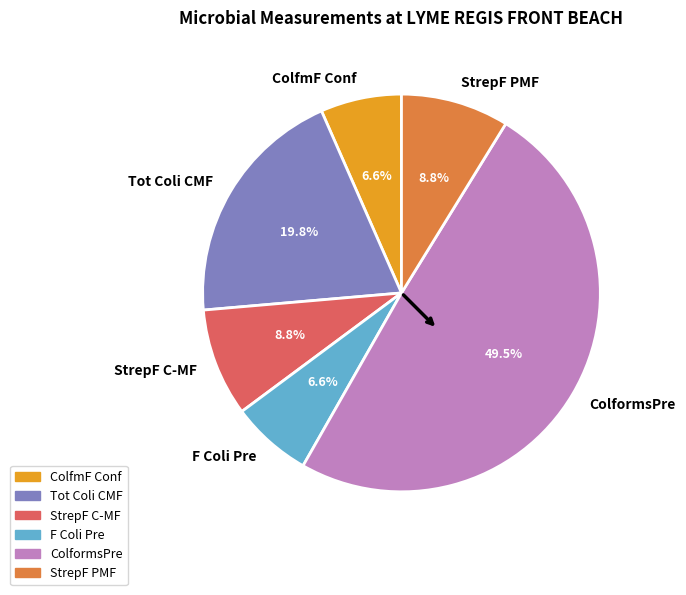

Count the number of slices in the pie.

6